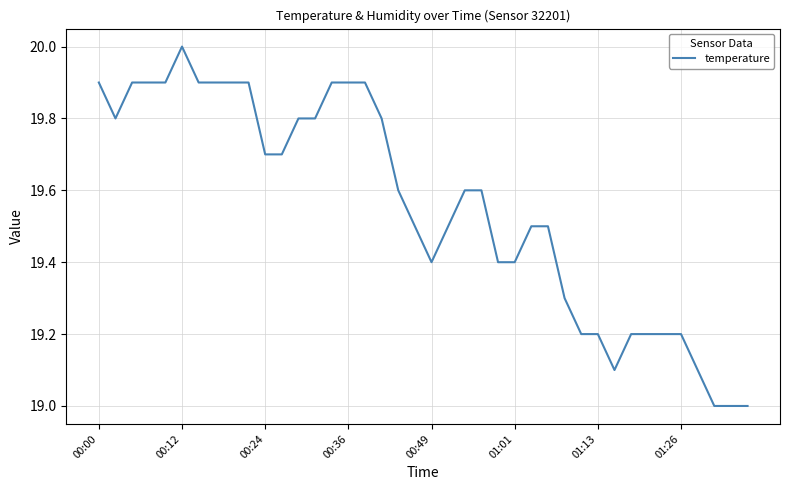

What is the difference between the maximum and minimum values?

1.0